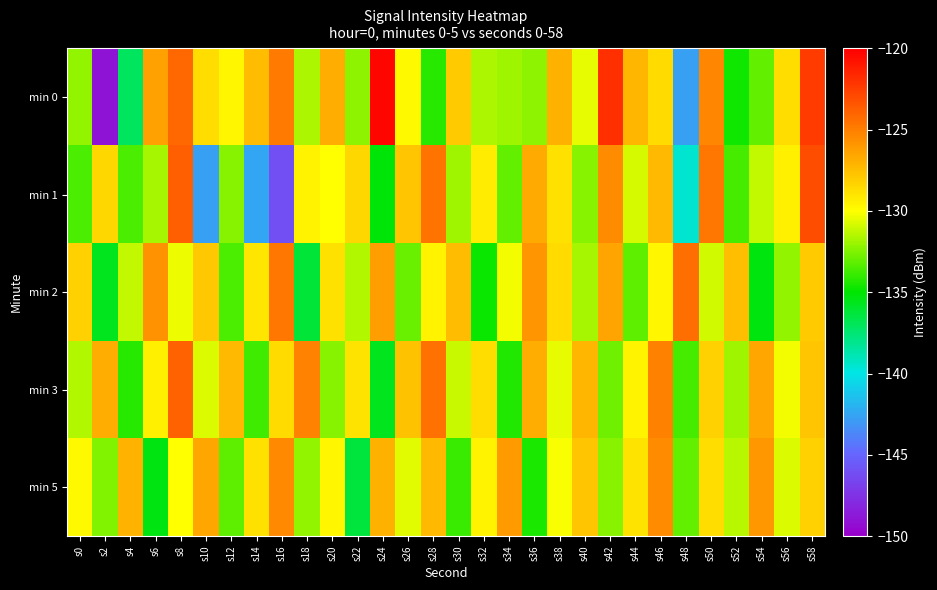

Reading right to left, what are all the values shown in this chart?

min 0: s58=-122.4	s56=-128.7	s54=-133.1	s52=-134.7	s50=-125.4	s48=-142.7	s46=-128.6	s44=-127.2	s42=-121.9	s40=-130.5	s38=-127.0	s36=-132.3	s34=-131.9	s32=-131.7	s30=-128.1	s28=-134.3	s26=-129.8	s24=-120.2	s22=-132.3	s20=-126.9	s18=-131.6	s16=-124.9	s14=-127.5	s12=-129.7	s10=-128.8	s8=-124.1	s6=-126.4	s4=-137.0	s2=-149.0	s0=-132.2
min 1: s58=-123.1	s56=-129.4	s54=-131.2	s52=-133.7	s50=-124.8	s48=-139.5	s46=-127.3	s44=-130.8	s42=-125.6	s40=-132.4	s38=-128.9	s36=-126.7	s34=-133.1	s32=-129.3	s30=-131.9	s28=-124.6	s26=-127.8	s24=-135.2	s22=-128.5	s20=-130.0	s18=-129.5	s16=-146.0	s14=-142.4	s12=-132.4	s10=-142.7	s8=-123.8	s6=-131.7	s4=-133.6	s2=-128.5	s0=-133.5
min 2: s58=-128.0	s56=-132.1	s54=-135.3	s52=-127.6	s50=-130.9	s48=-124.4	s46=-129.7	s44=-133.2	s42=-126.5	s40=-131.8	s38=-128.6	s36=-125.9	s34=-130.2	s32=-134.8	s30=-127.4	s28=-129.6	s26=-132.9	s24=-126.3	s22=-131.5	s20=-128.8	s18=-136.2	s16=-124.7	s14=-129.1	s12=-133.5	s10=-127.9	s8=-130.4	s6=-125.8	s4=-131.2	s2=-135.6	s0=-128.3
min 3: s58=-127.8	s56=-130.2	s54=-126.6	s52=-131.9	s50=-128.3	s48=-133.6	s46=-125.1	s44=-129.5	s42=-132.8	s40=-127.2	s38=-130.5	s36=-126.9	s34=-134.3	s32=-128.7	s30=-131.1	s28=-124.5	s26=-127.7	s24=-135.6	s22=-129.0	s20=-132.4	s18=-125.2	s16=-128.6	s14=-133.8	s12=-127.3	s10=-130.7	s8=-123.9	s6=-129.4	s4=-134.2	s2=-126.8	s0=-131.5
min 5: s58=-128.3	s56=-130.7	s54=-126.0	s52=-131.4	s50=-128.7	s48=-133.1	s46=-125.6	s44=-129.0	s42=-132.4	s40=-127.8	s38=-130.1	s36=-134.5	s34=-126.2	s32=-129.5	s30=-133.9	s28=-127.3	s26=-130.6	s24=-127.0	s22=-136.3	s20=-129.7	s18=-132.1	s16=-125.5	s14=-128.9	s12=-133.2	s10=-126.6	s8=-130.0	s6=-135.4	s4=-127.1	s2=-132.5	s0=-129.8